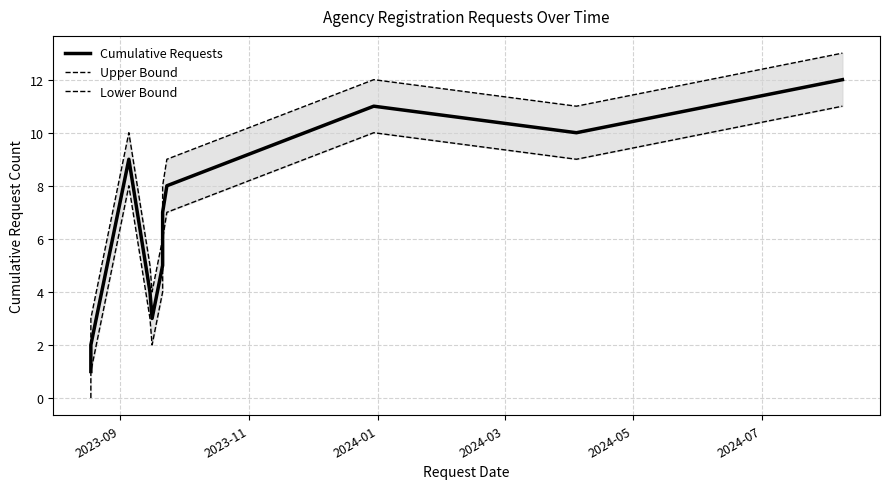

The Lower Bound series shows 2 at 2024-03. True or false?

False